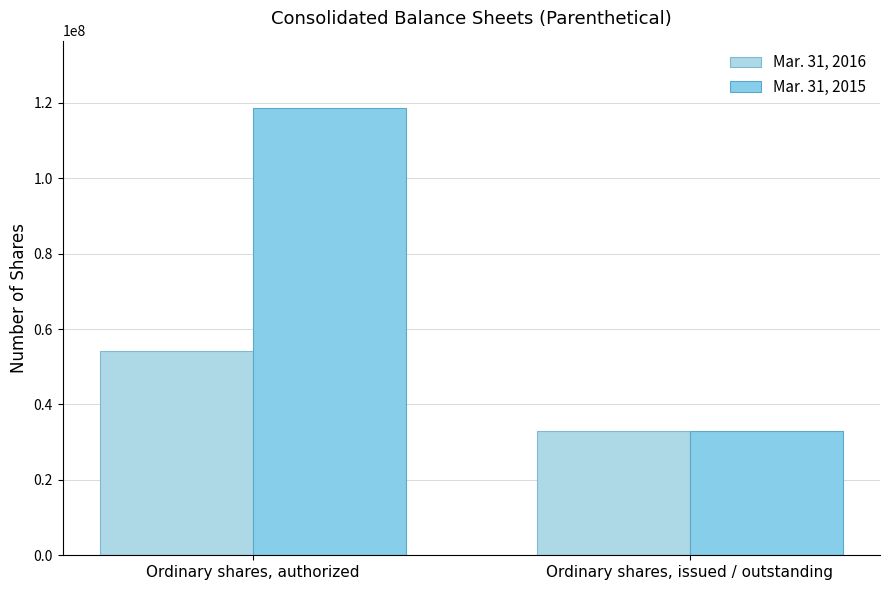

Which series changed the most between Ordinary shares, authorized and Ordinary shares, issued / outstanding?

Mar. 31, 2015